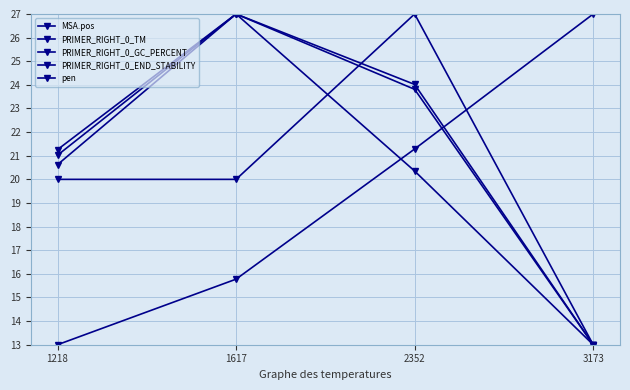

Which series has the widest spread of values?

MSA.pos